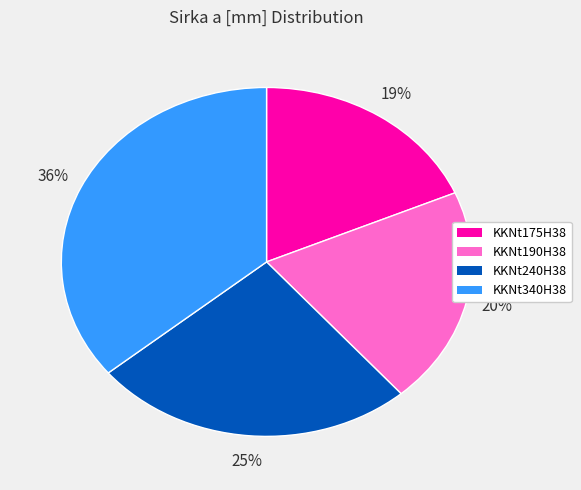

The KKNt240H38 slice represents 25% of the pie. True or false?

True